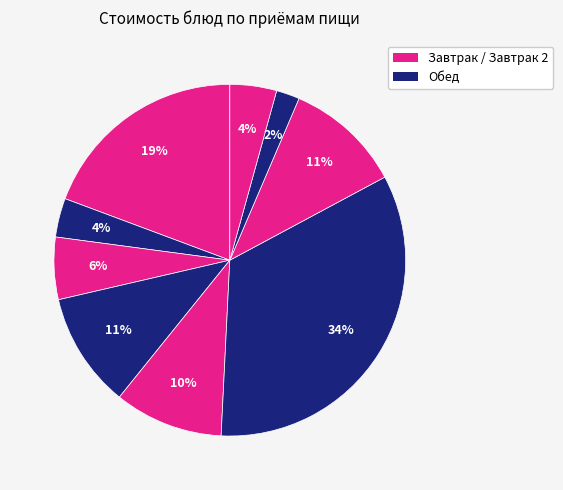

How many slices are in this pie chart?

9